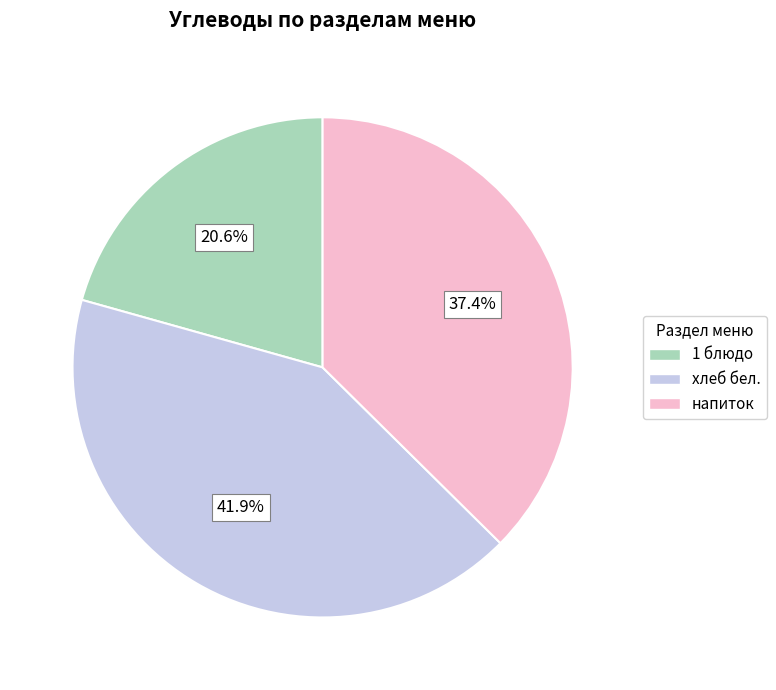

Do хлеб бел. and 1 блюдо together represent more than half of the pie?

Yes